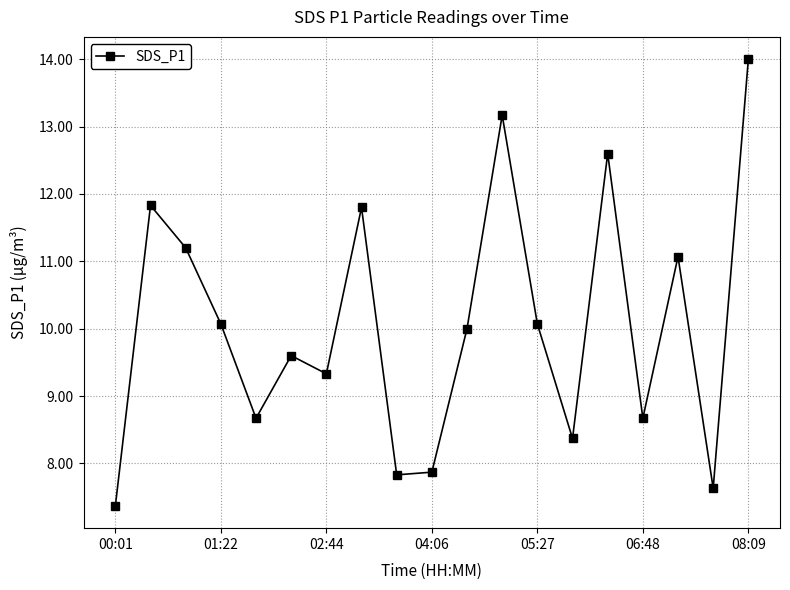

What is the maximum value shown in the chart?

14.0